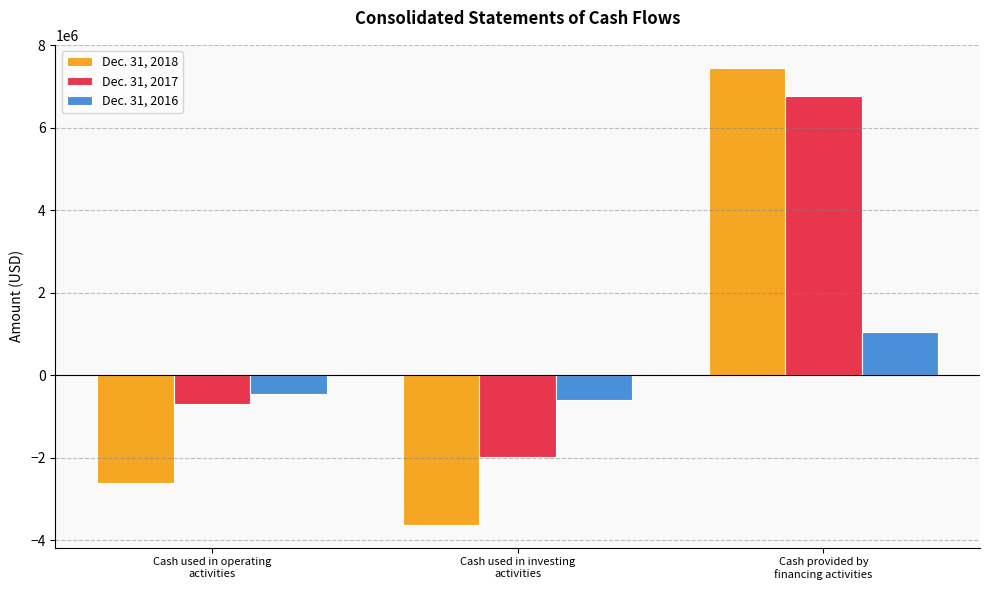

How many negative values does the Dec. 31, 2016 series have?

2